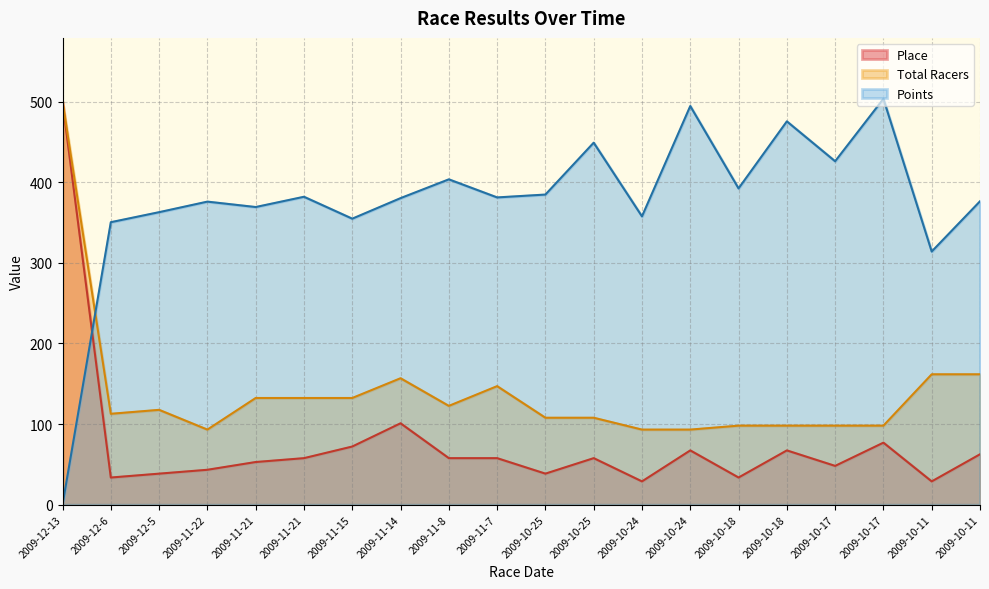

What is the average value of the Place series?

76.2